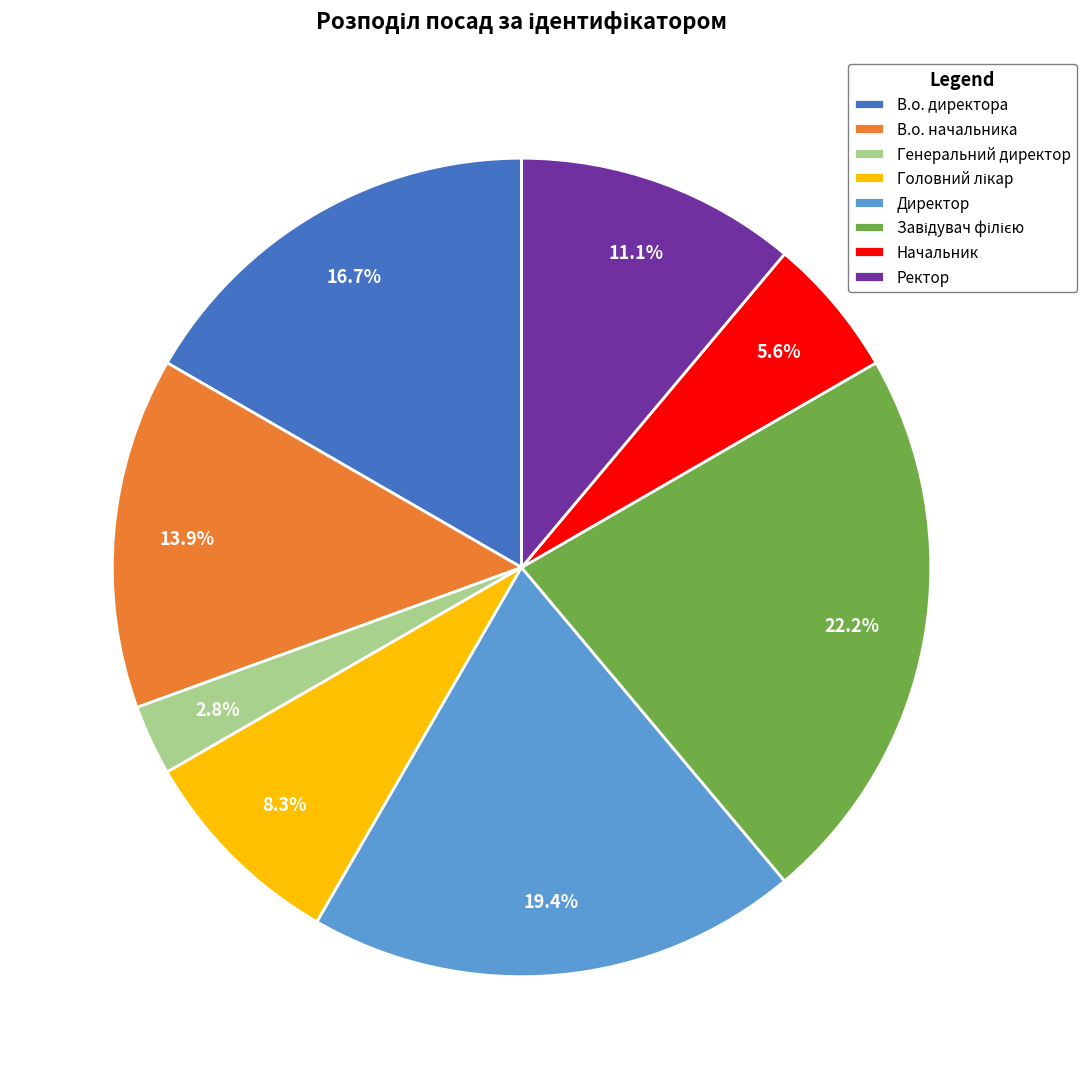

What percentage is the В.о. начальника slice, to the nearest percent?

14%